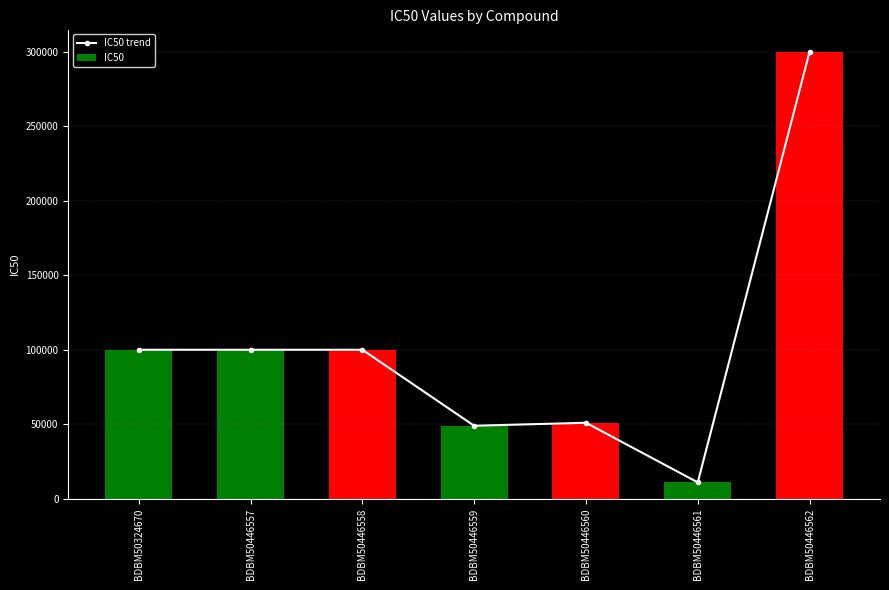

How many series are shown in this chart?

2